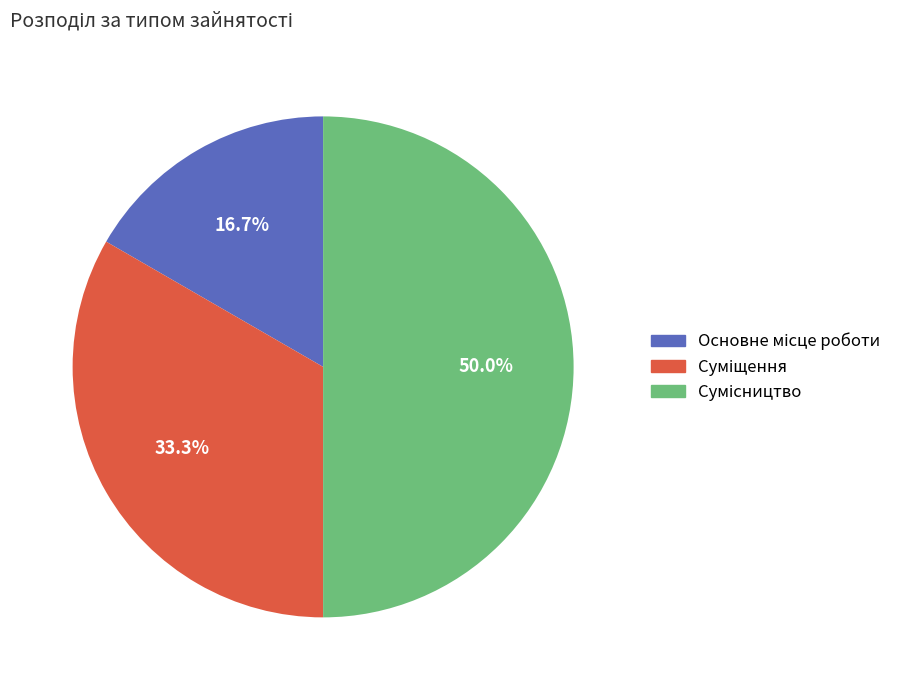

Count the number of slices in the pie.

3